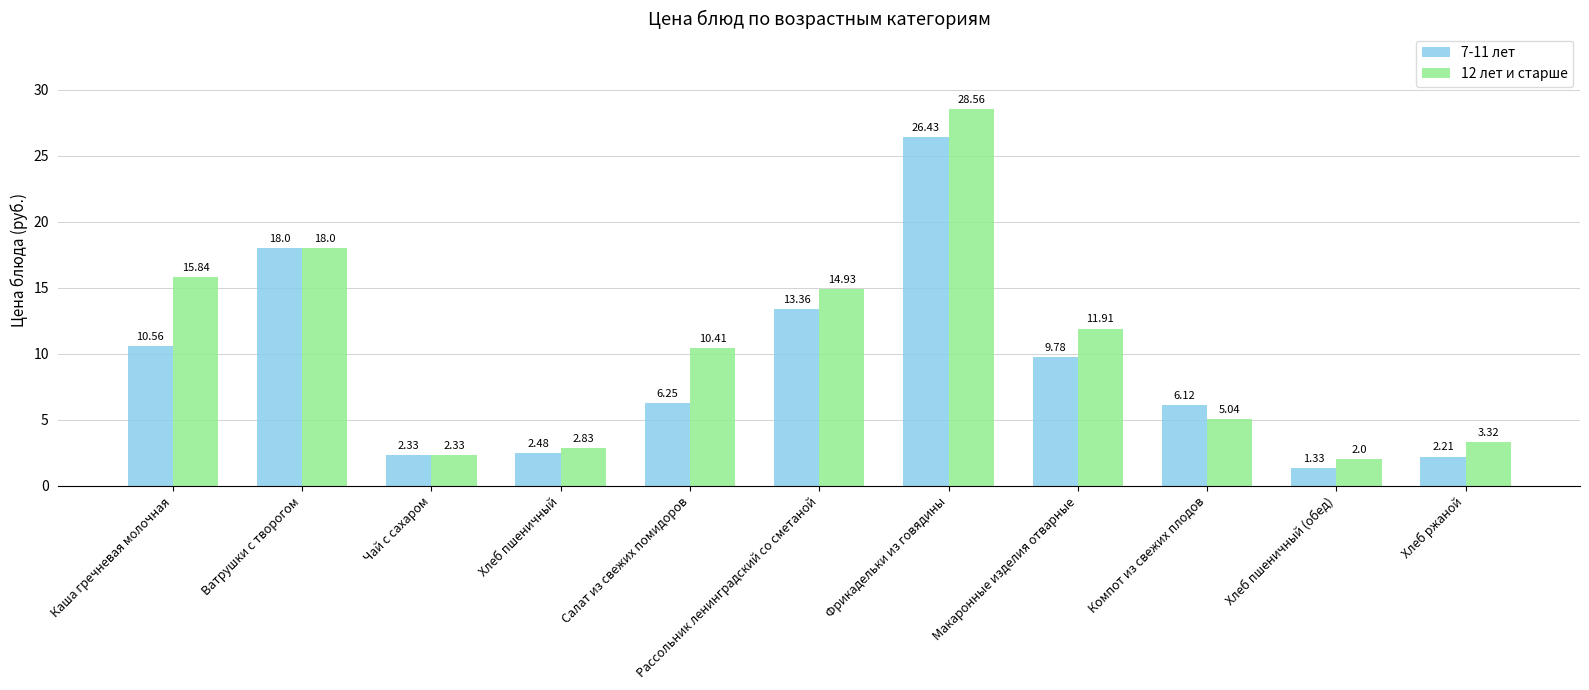

What is the average value of the 7-11 лет series?

9.0